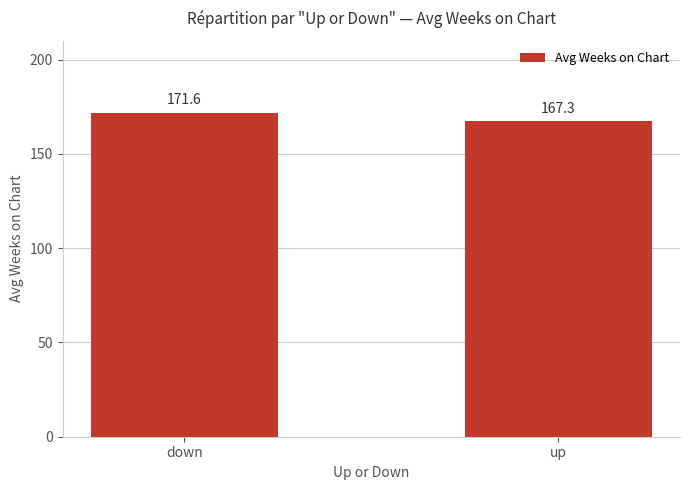

Where is the data nearest to the value 169?

up